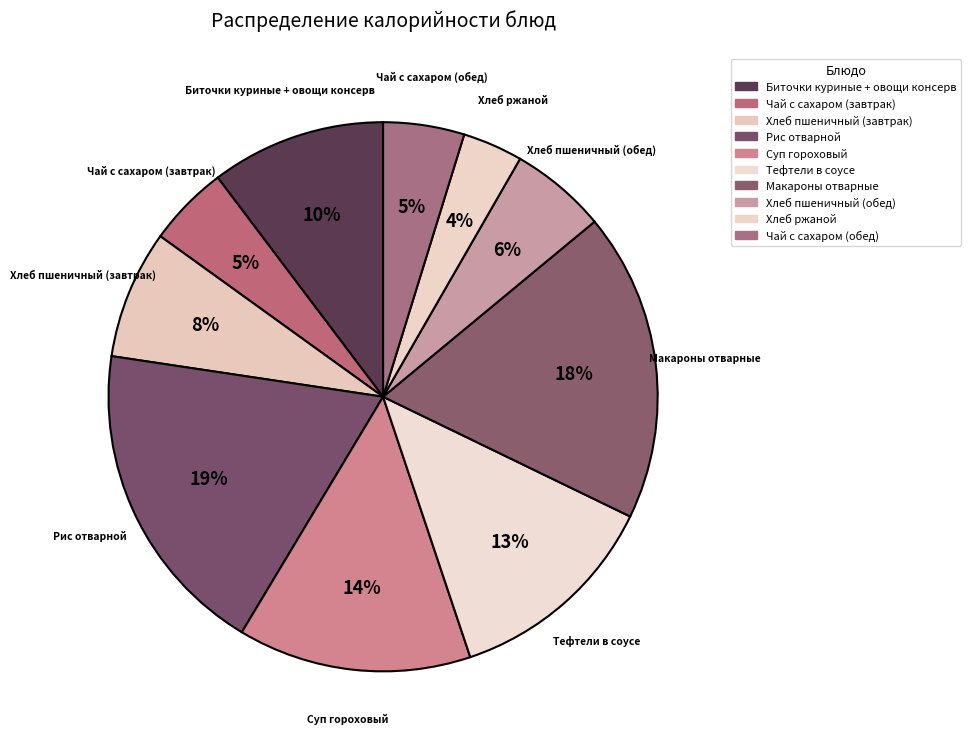

True or false: Тефтели в соусе accounts for 2% of the total.

False